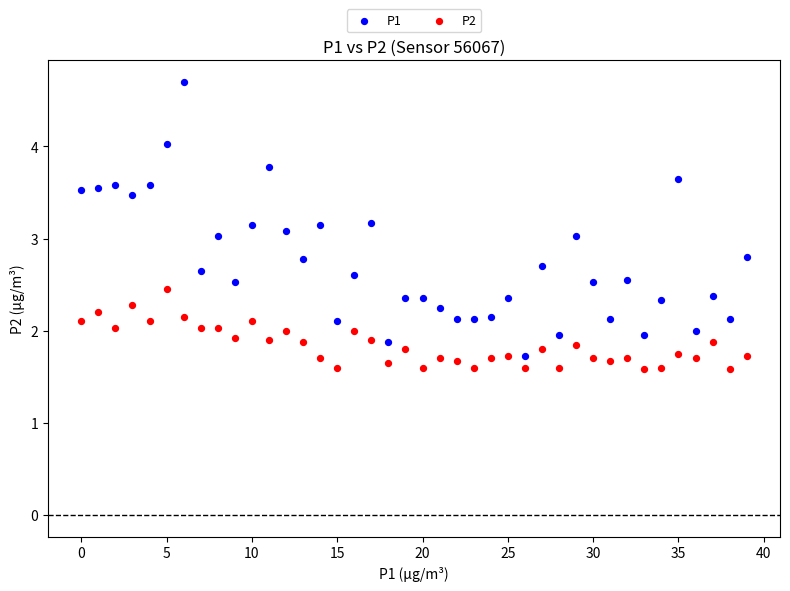

Which series has the widest spread of Y values?

P1